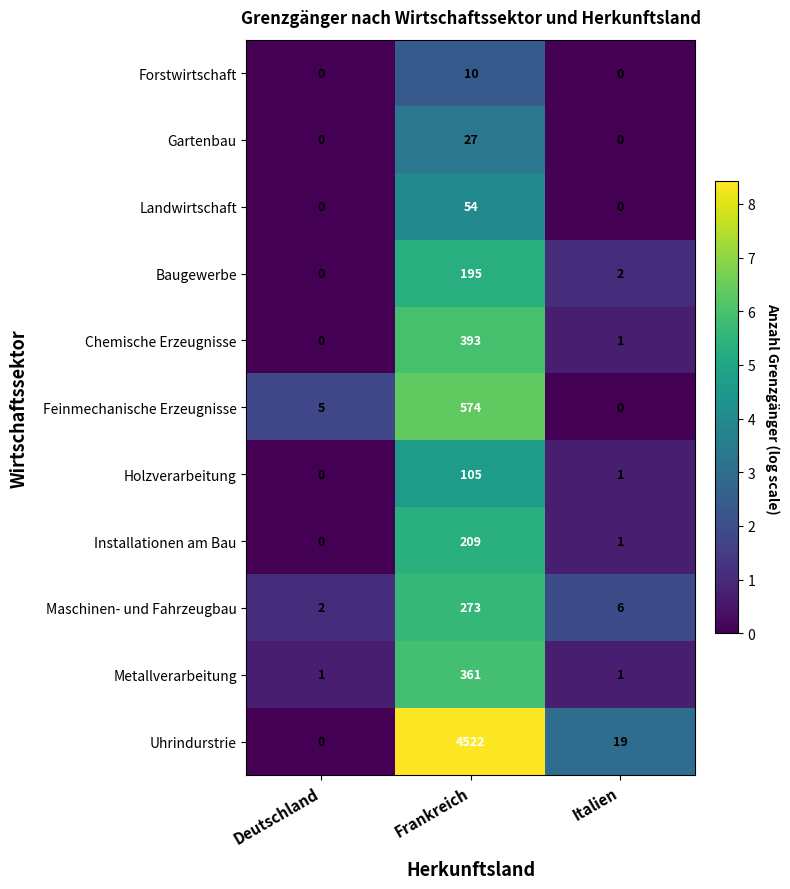

At which label does Baugewerbe first exceed 2?

Frankreich